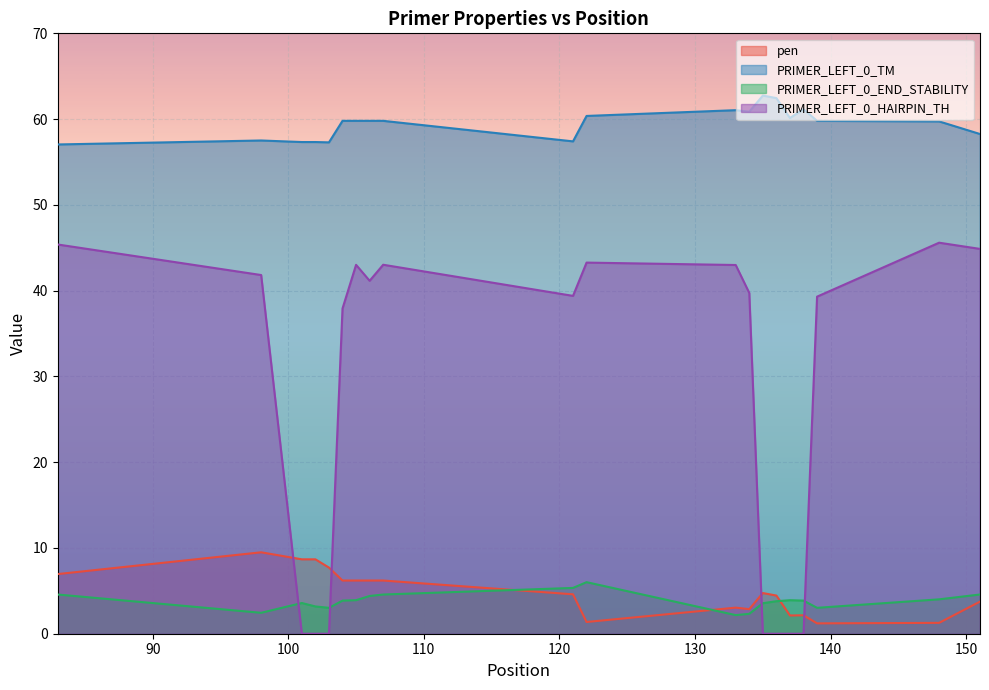

How many times do PRIMER_LEFT_0_HAIRPIN_TH and PRIMER_LEFT_0_END_STABILITY cross each other?

4